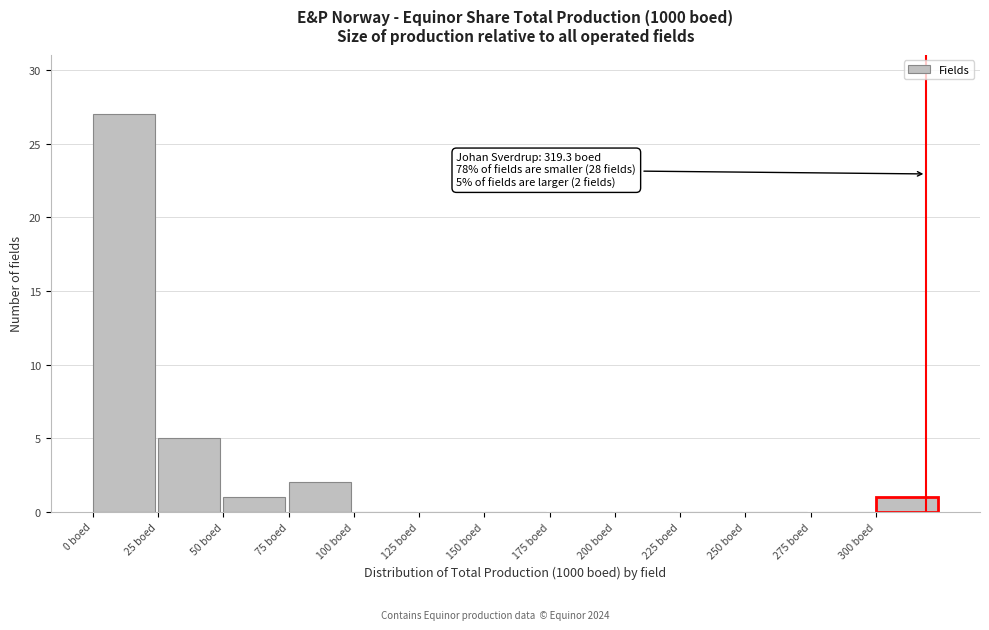

Which range on the x-axis has the tallest bar?

0 to 25